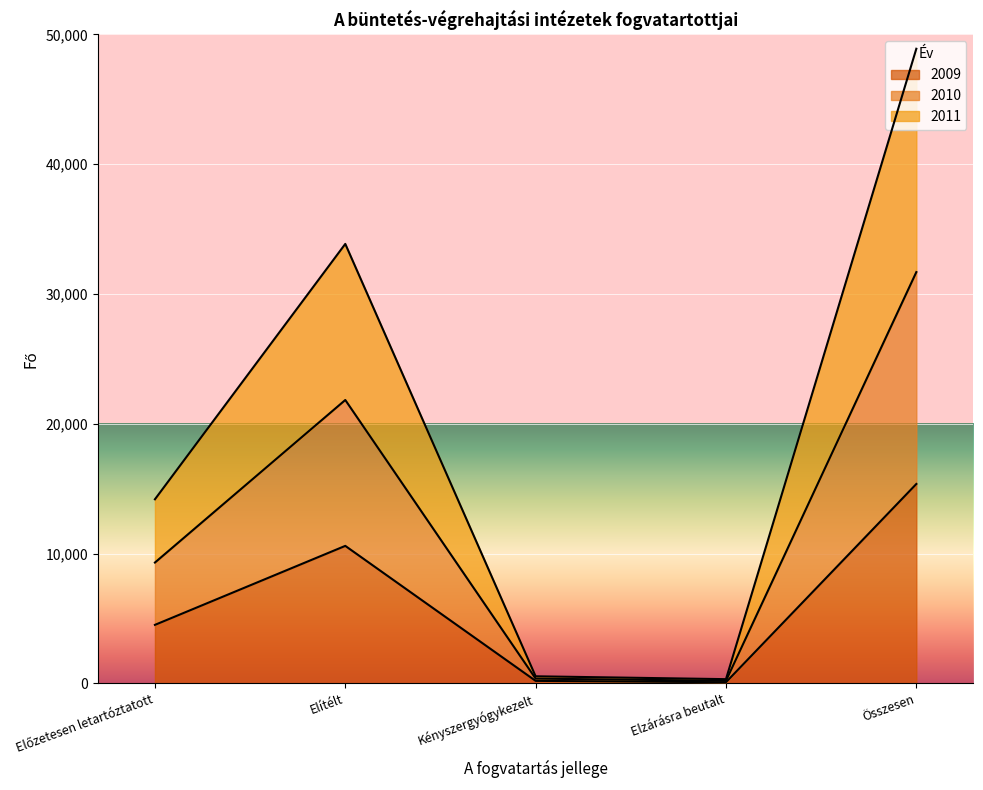

Reading left to right, transcribe all the data shown in this chart.

2009: 4502	10590	186	82	15360
2010: 9305	21831	360	192	31688
2011: 14180	33859	540	319	48898